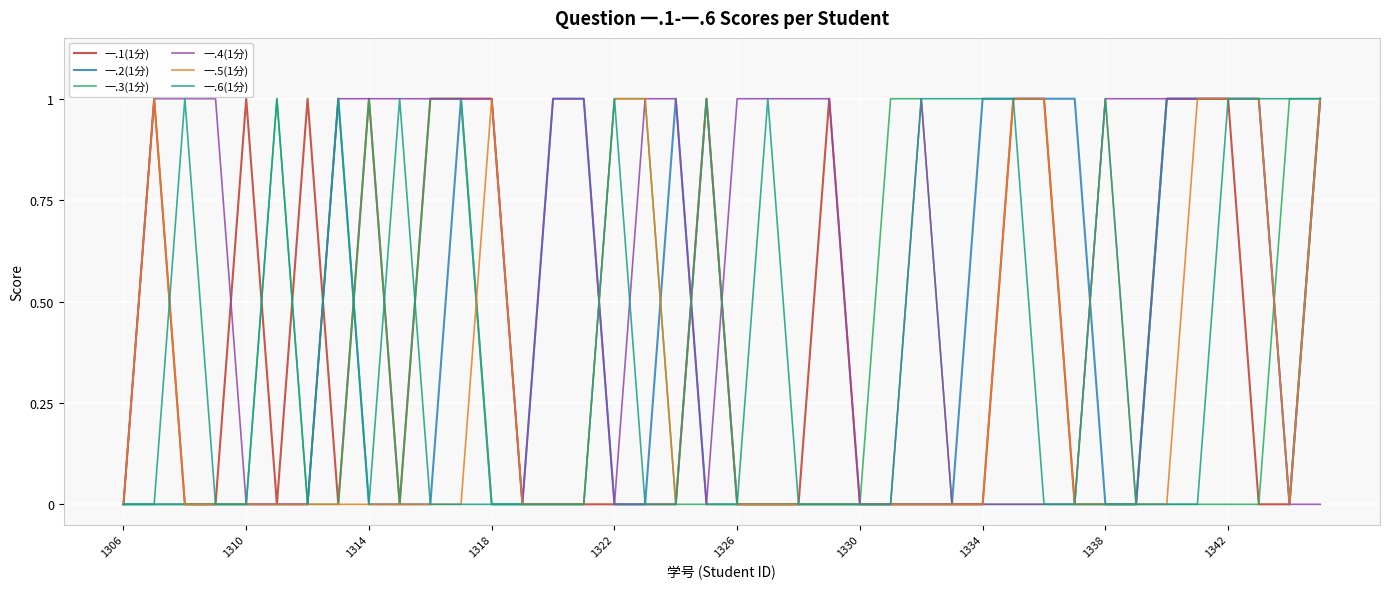

What is the sum of all 一.1(1分) values?

15